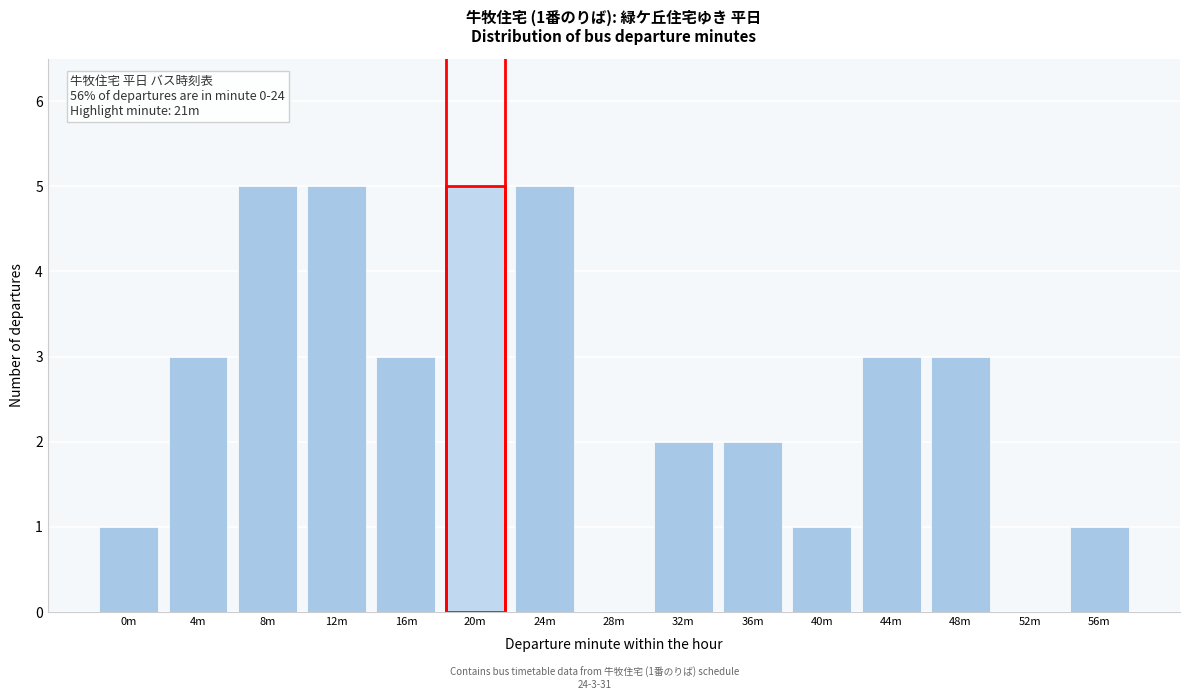

Reading left to right, list all the values displayed in this chart.

0m=1	4m=3	8m=5	12m=5	16m=3	20m=5	24m=5	28m=0	32m=2	36m=2	40m=1	44m=3	48m=3	52m=0	56m=1